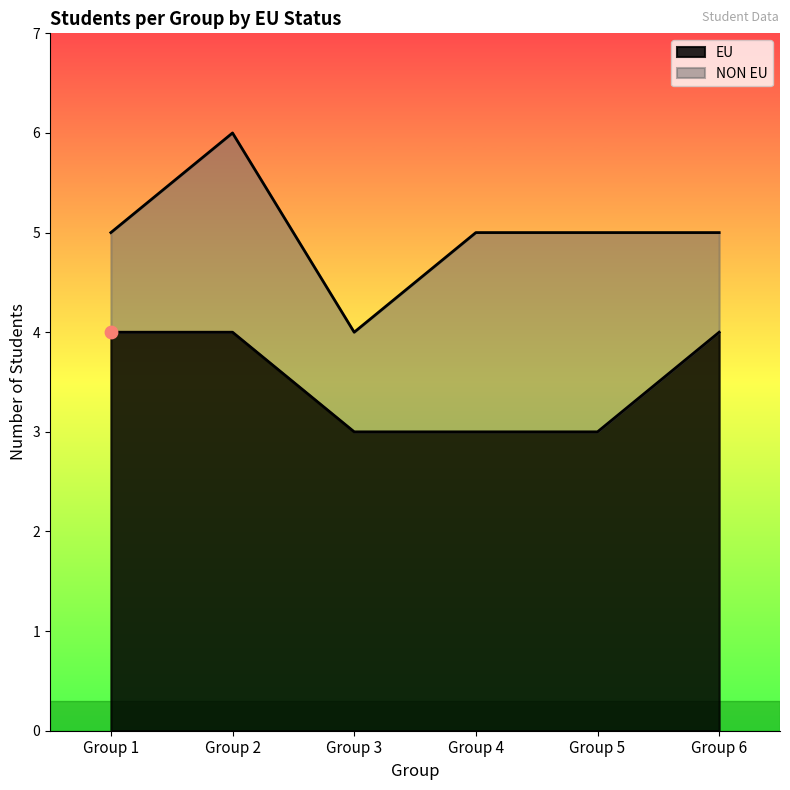

Approximately how many times larger is the value at Group 2 compared to Group 1?

1.0